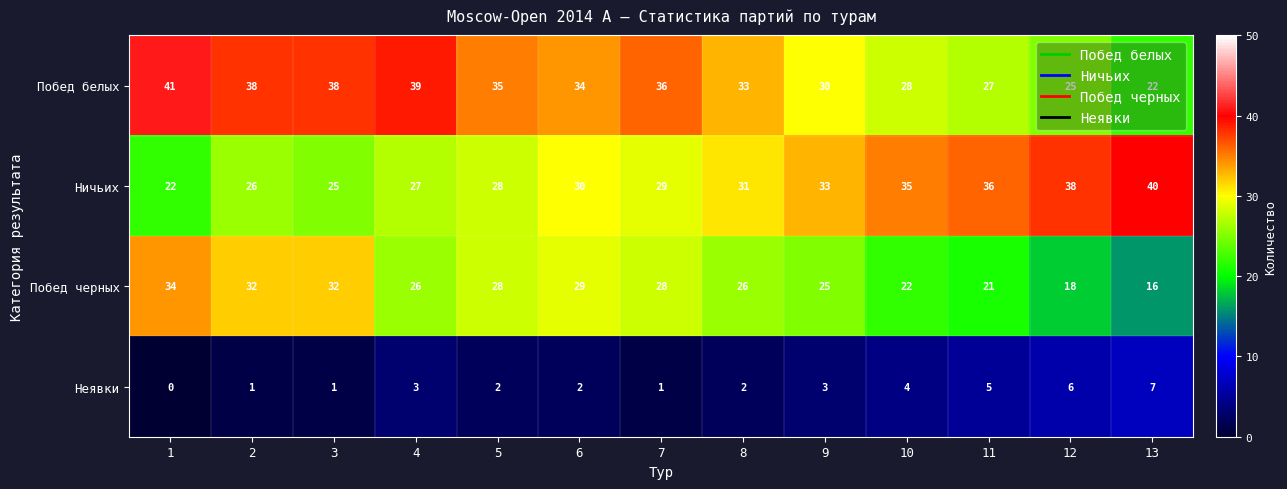

Which series has the largest total across all categories?

Побед белых